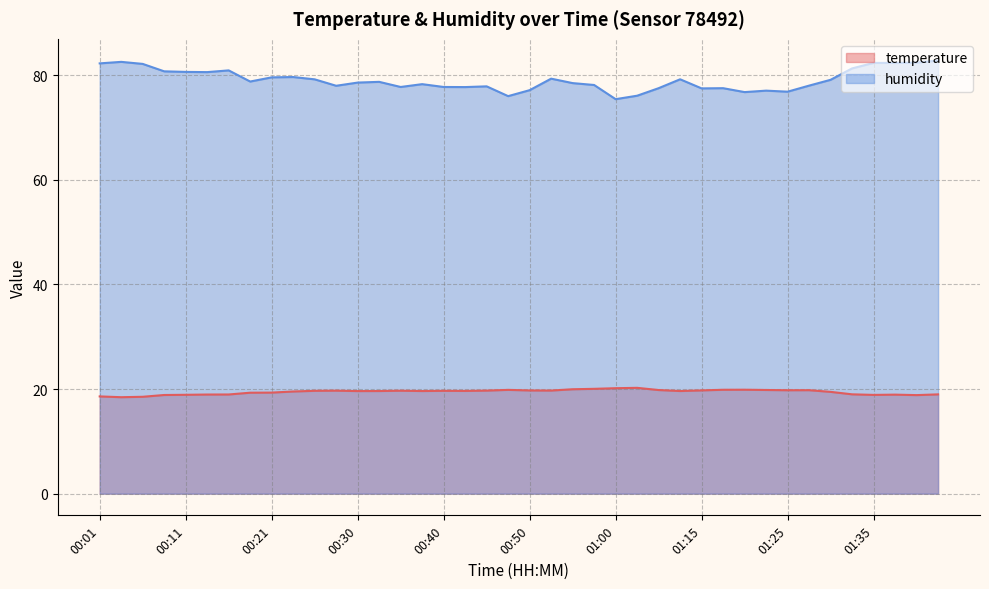

What are all the series names shown in the legend?

temperature, humidity